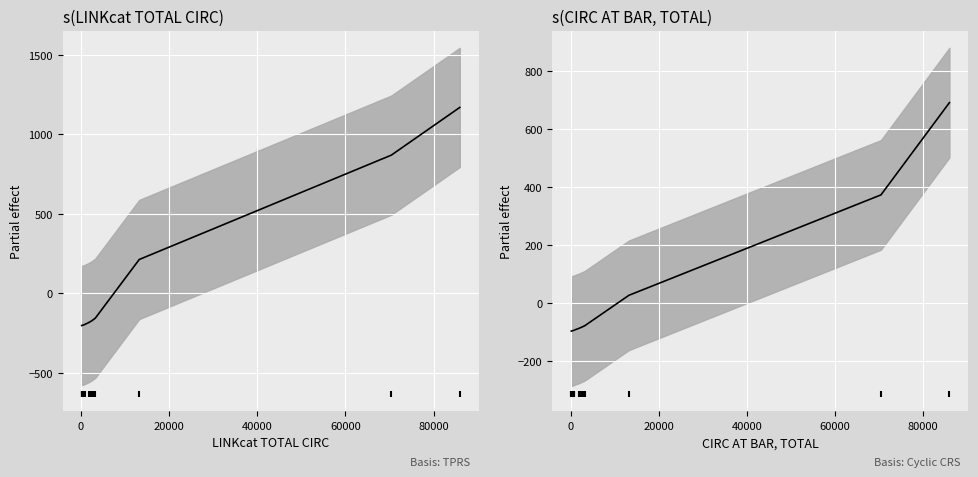

Is this an area chart (filled region under the line)?

No